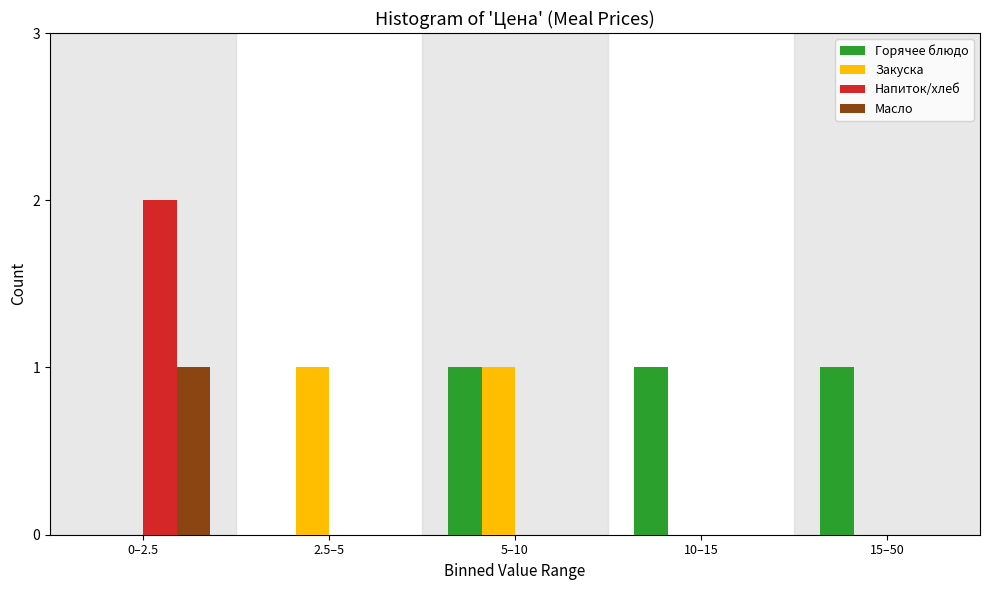

Reading left to right, what are all the values shown in this chart?

Горячее блюдо: 0–2.5=0	2.5–5=0	5–10=1	10–15=1	15–50=1
Закуска: 0–2.5=0	2.5–5=1	5–10=1	10–15=0	15–50=0
Напиток/хлеб: 0–2.5=2	2.5–5=0	5–10=0	10–15=0	15–50=0
Масло: 0–2.5=1	2.5–5=0	5–10=0	10–15=0	15–50=0